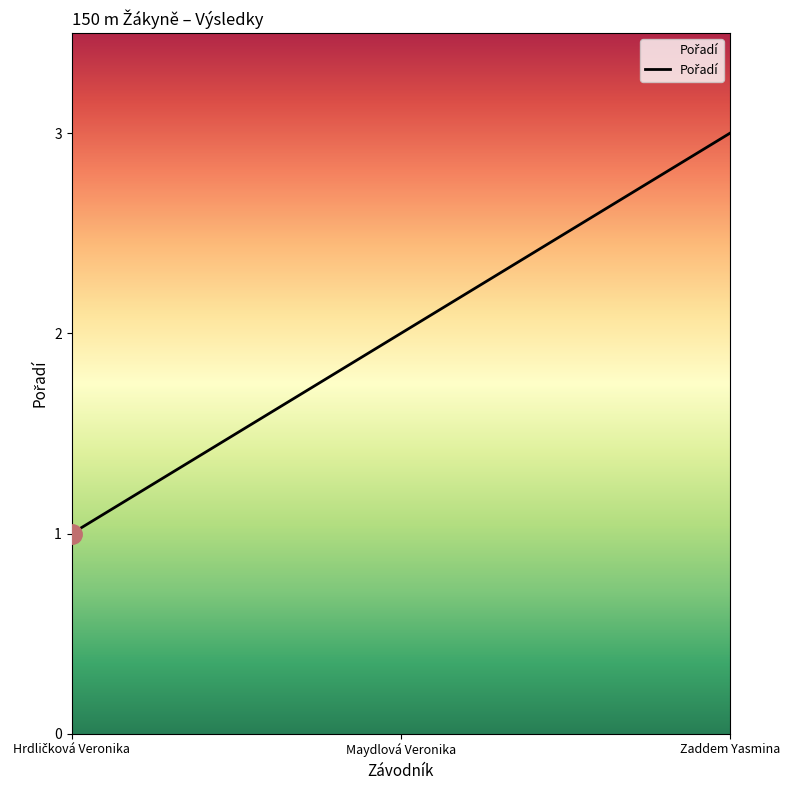

True or false: the data shows 3 at Zaddem Yasmina.

True